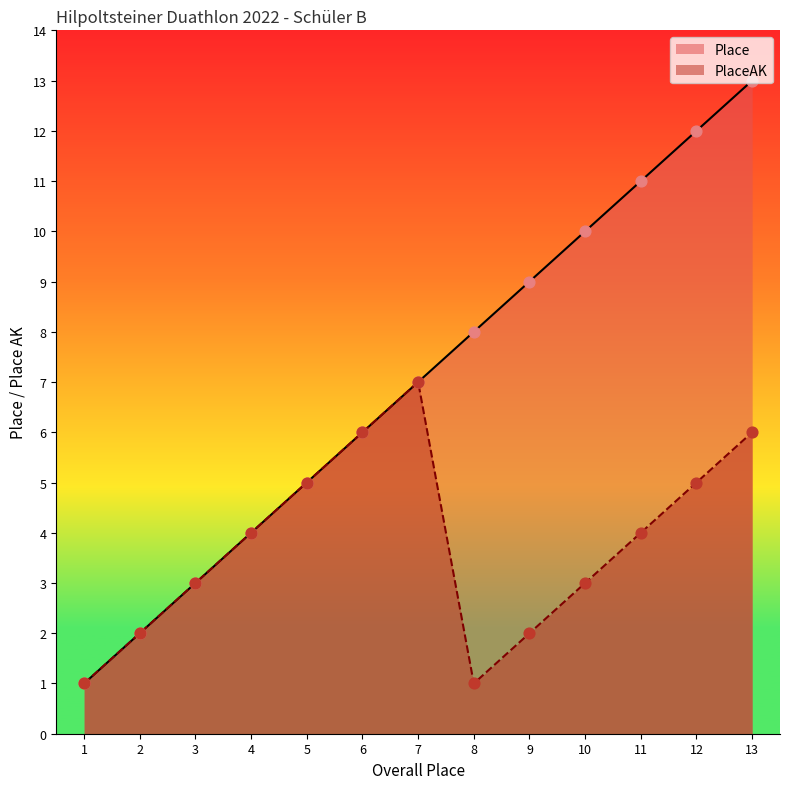

Which series has the largest total across all categories?

Place